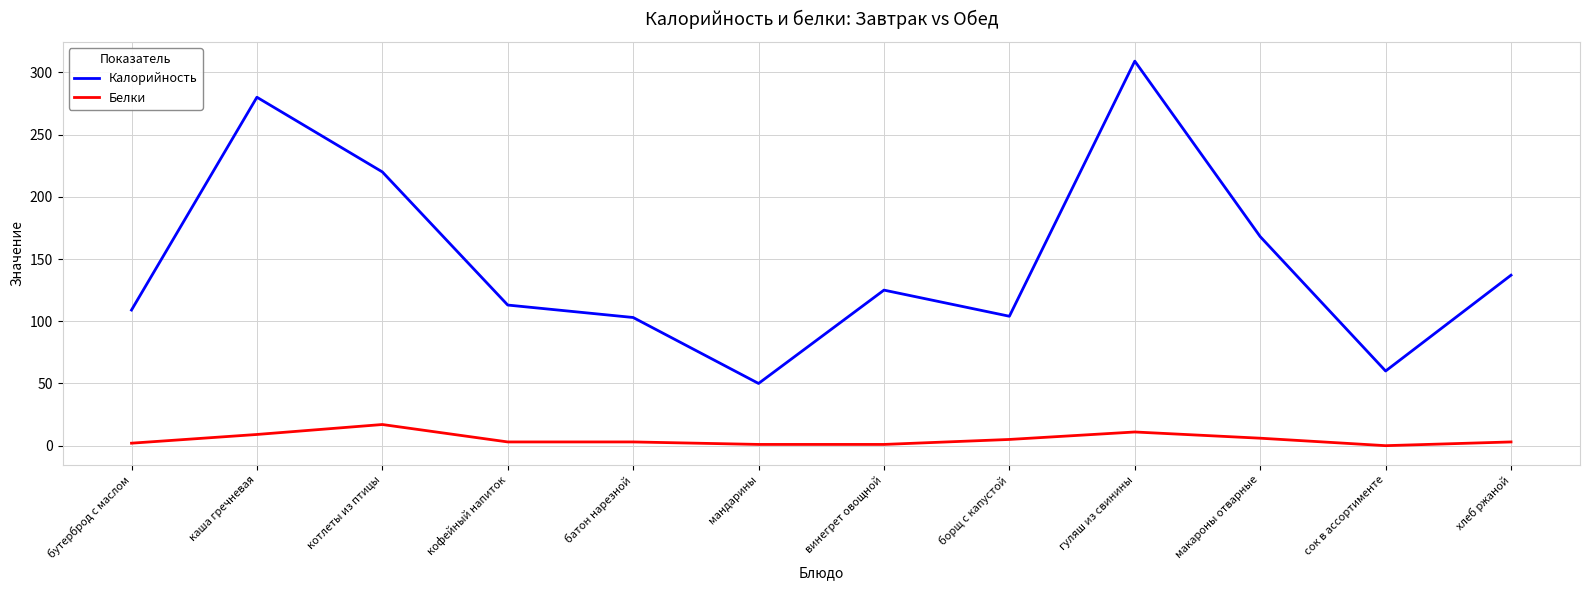

What is the spread (max minus min) of values at котлеты из птицы?

203